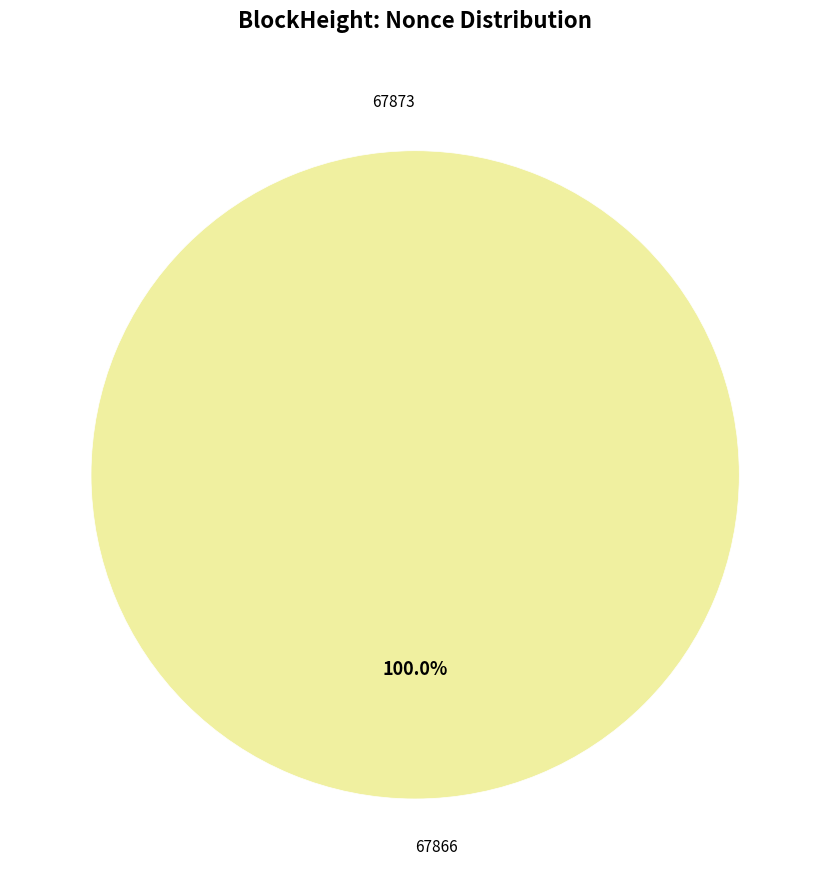

Which category has the smallest portion of the pie?

67873